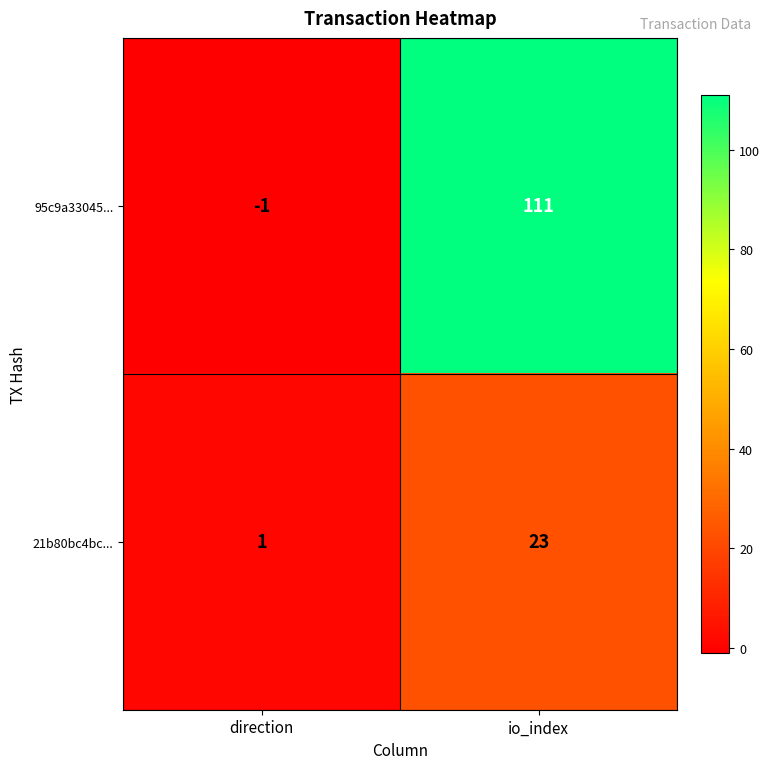

Rank the series at direction from highest to lowest value.

21b80bc4bc..., 95c9a33045...